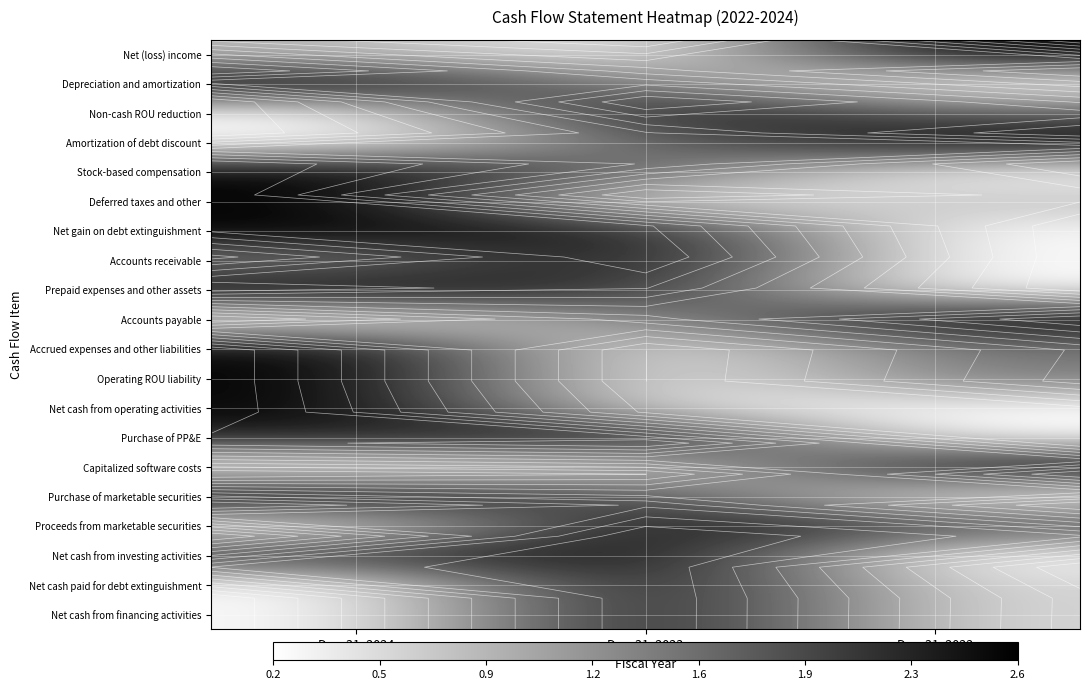

At which label does Net cash from financing activities reach its minimum?

Dec. 31, 2024